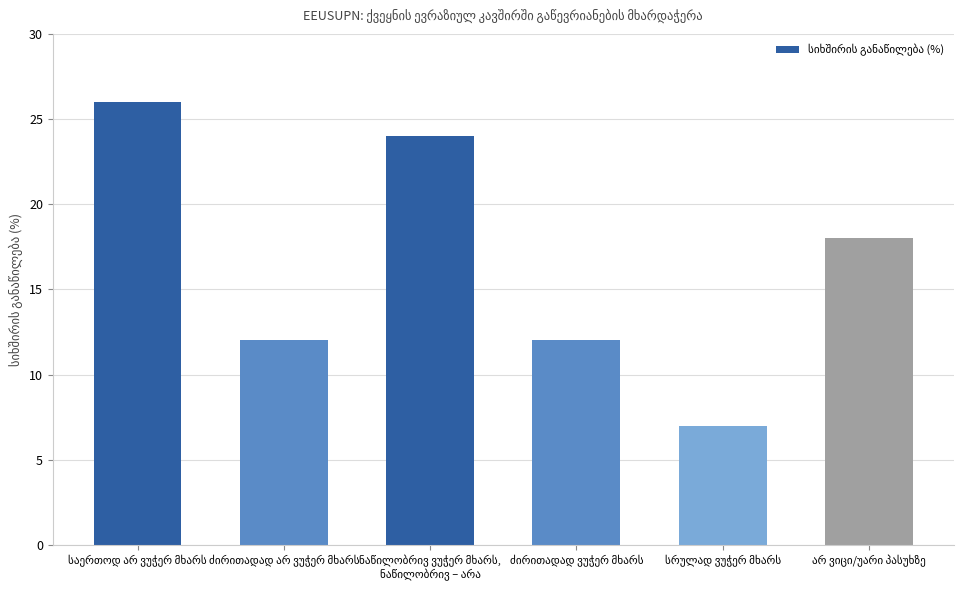

What is the value of the 4th bar from the left?

12